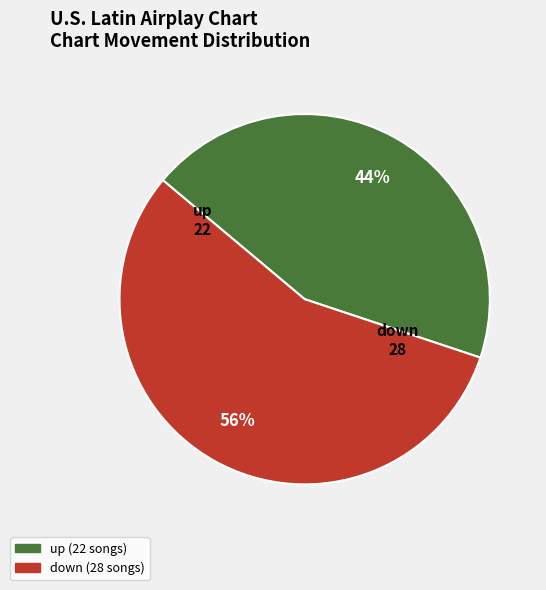

To the nearest percent, what portion does up represent?

44%